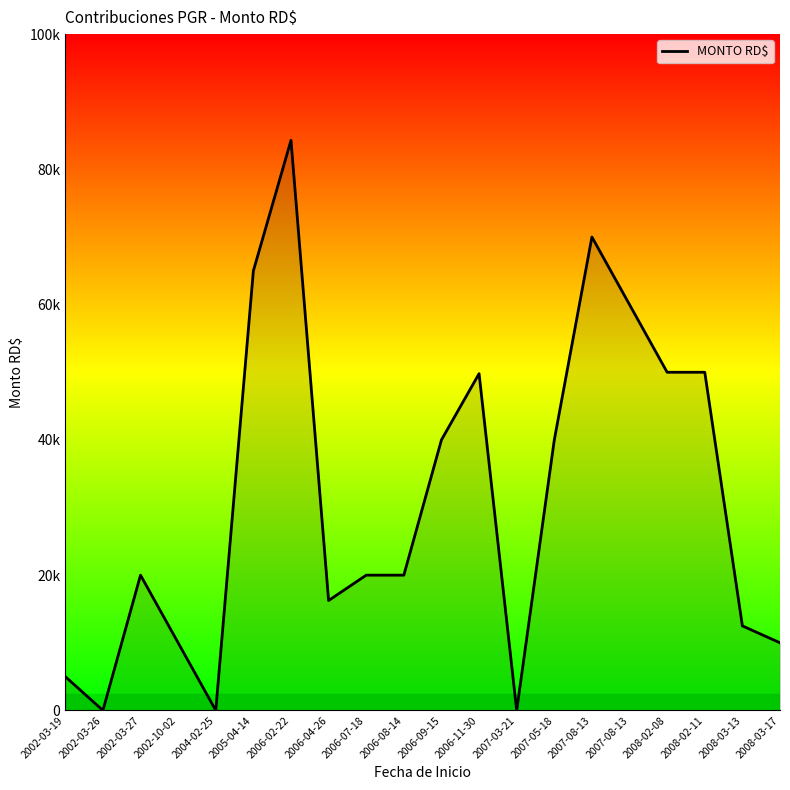

Does the chart display data point markers on the line(s)?

No